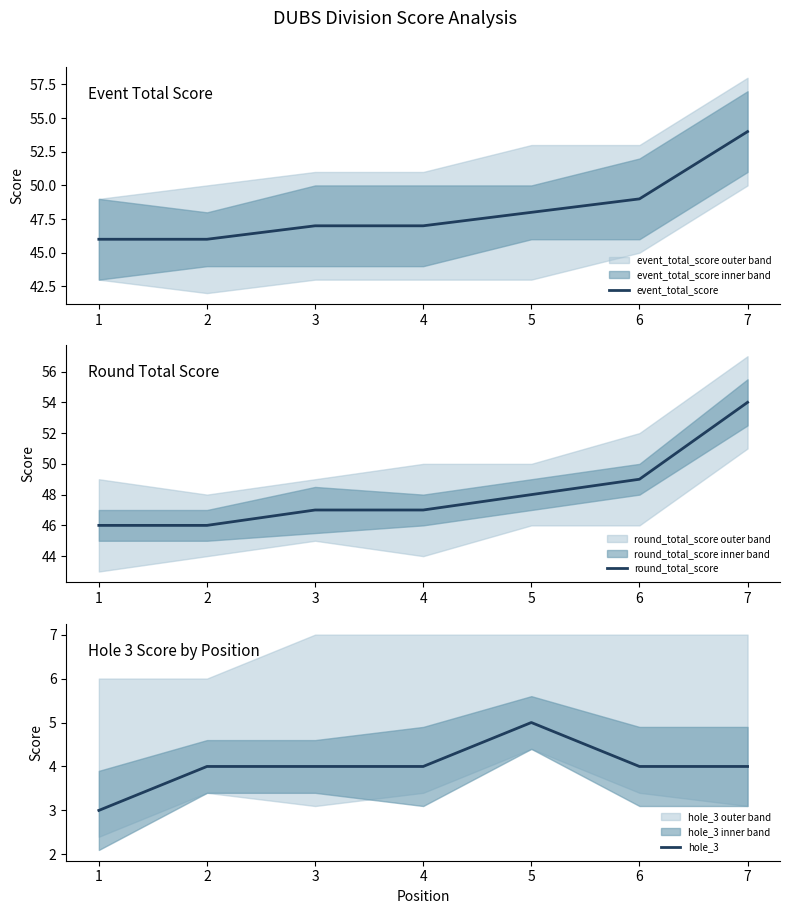

Is the value of hole_3 at 1 greater than the value of round_total_score at 5?

No